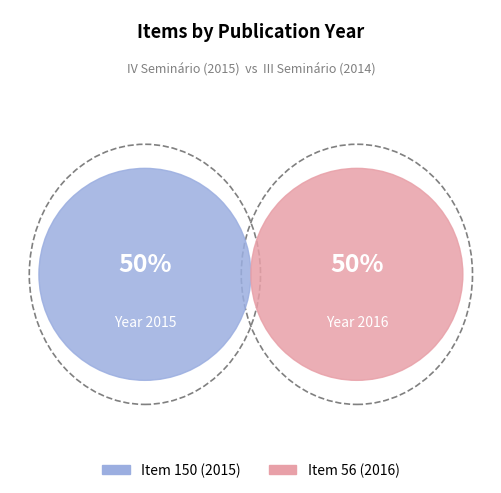

What percentage is the Item 56 (2016) slice, to the nearest percent?

50%